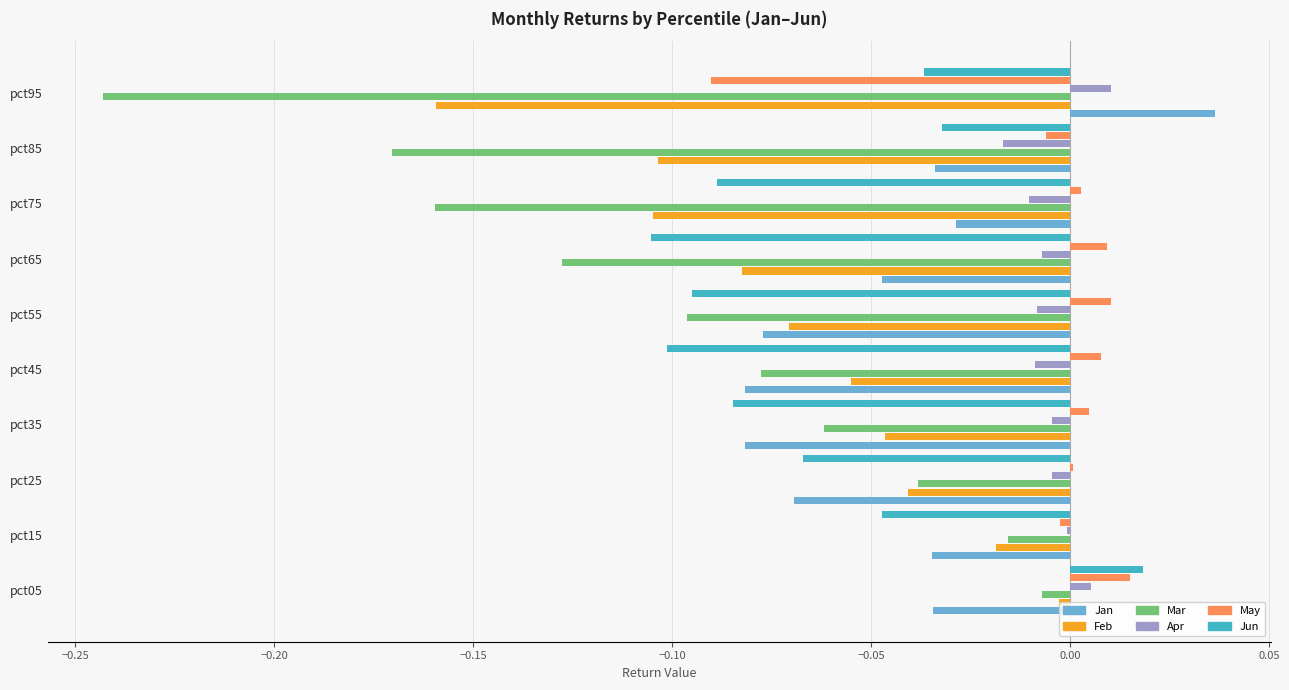

Is it true that Mar equals -0.4 at pct95?

False